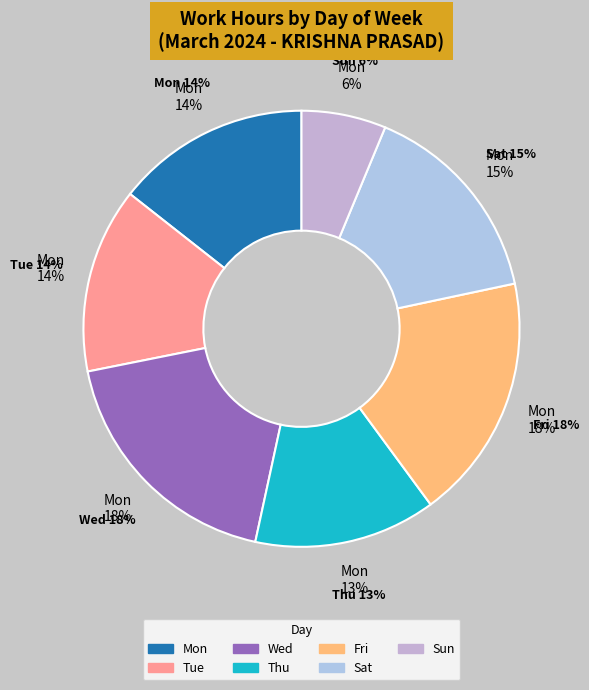

True or false: Fri_4 accounts for 1% of the total.

False